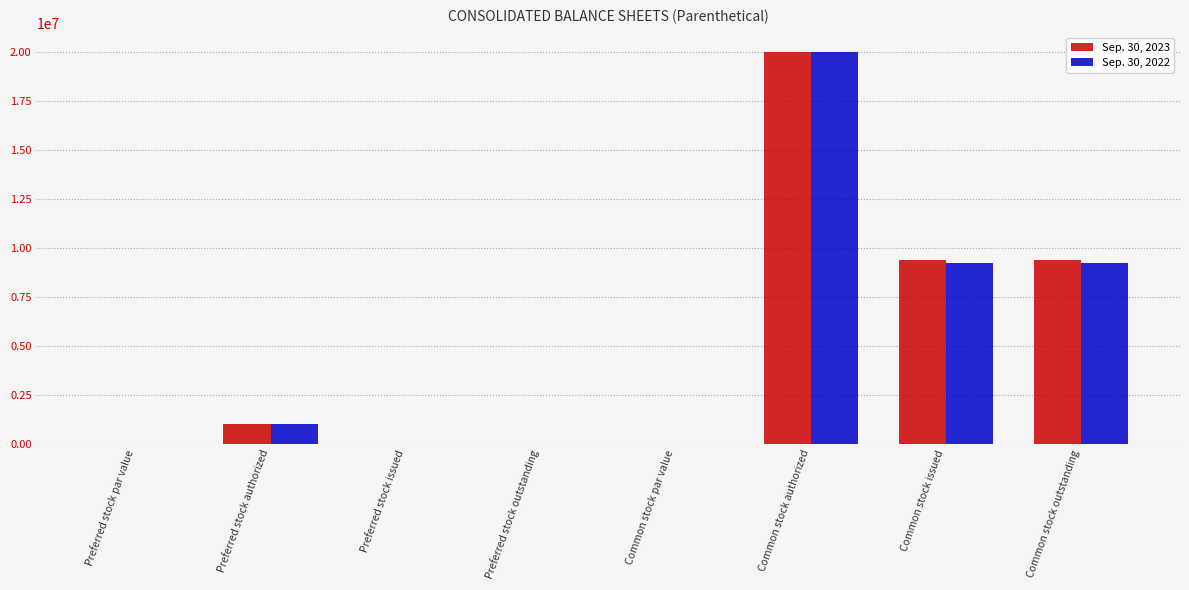

What is the sum of all Sep. 30, 2022 values?

39463450.1